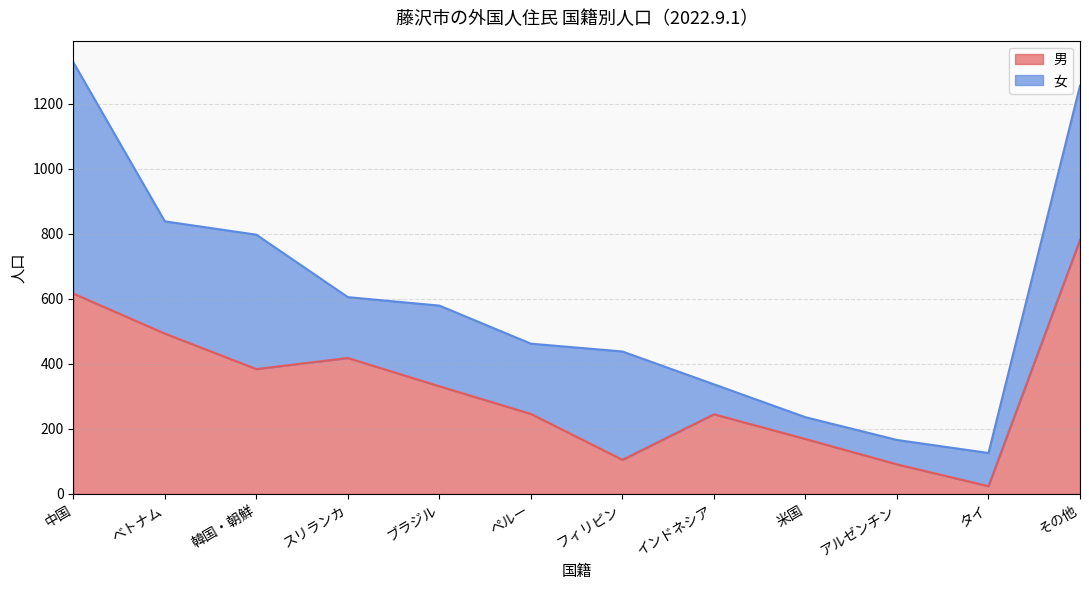

What is the average value?

325